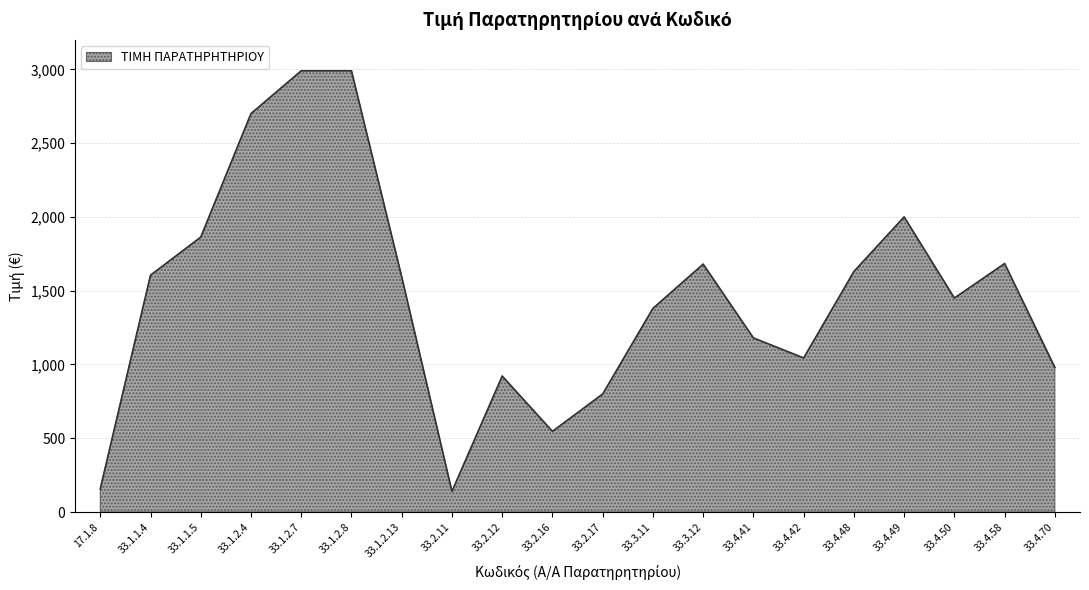

True or false: the data shows 1500.2 at 33.4.70.

False